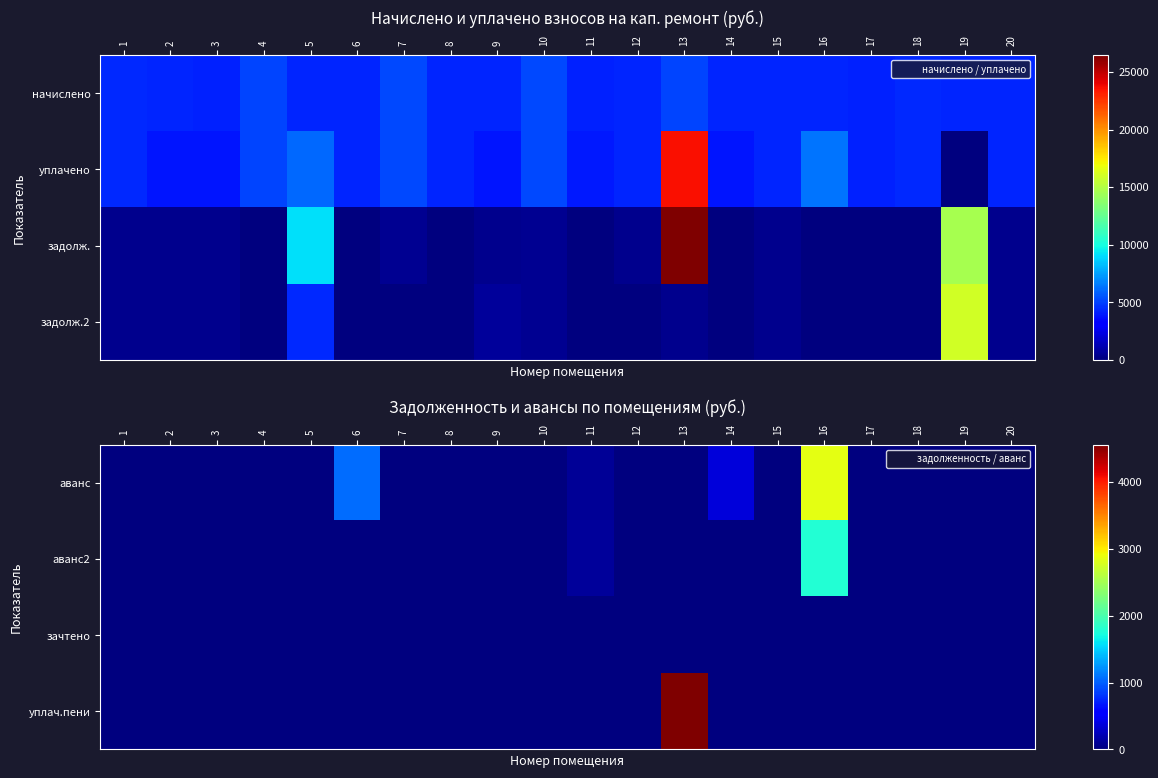

At which category is the sum across all series the highest?

16